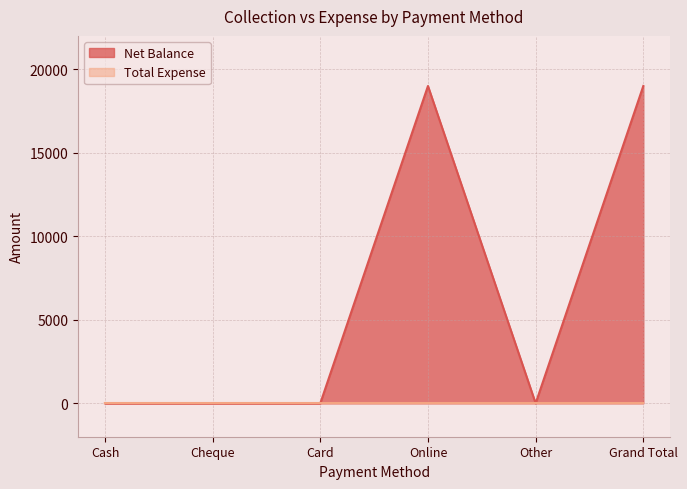

Is it true that the value at Online is 33300?

False